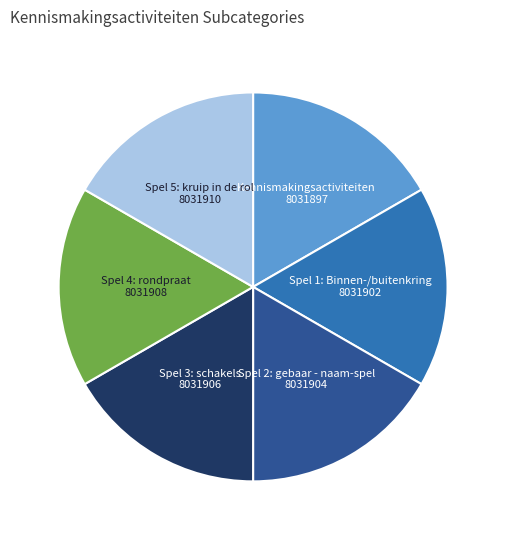

Does any single category account for the majority?

No